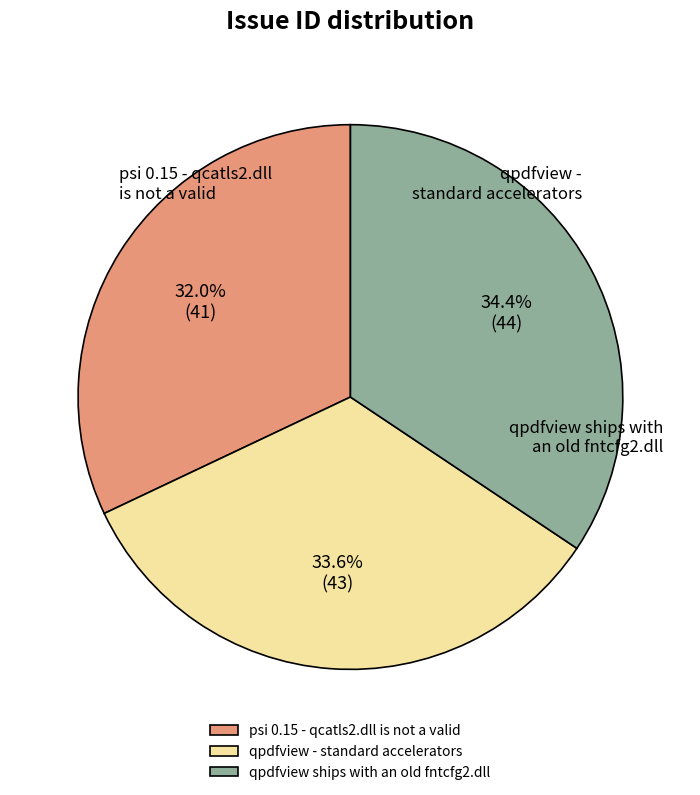

Rank the categories by value from highest to lowest.

qpdfview ships with an old fntcfg2.dll, qpdfview - standard accelerators, psi 0.15 - qcatls2.dll is not a valid